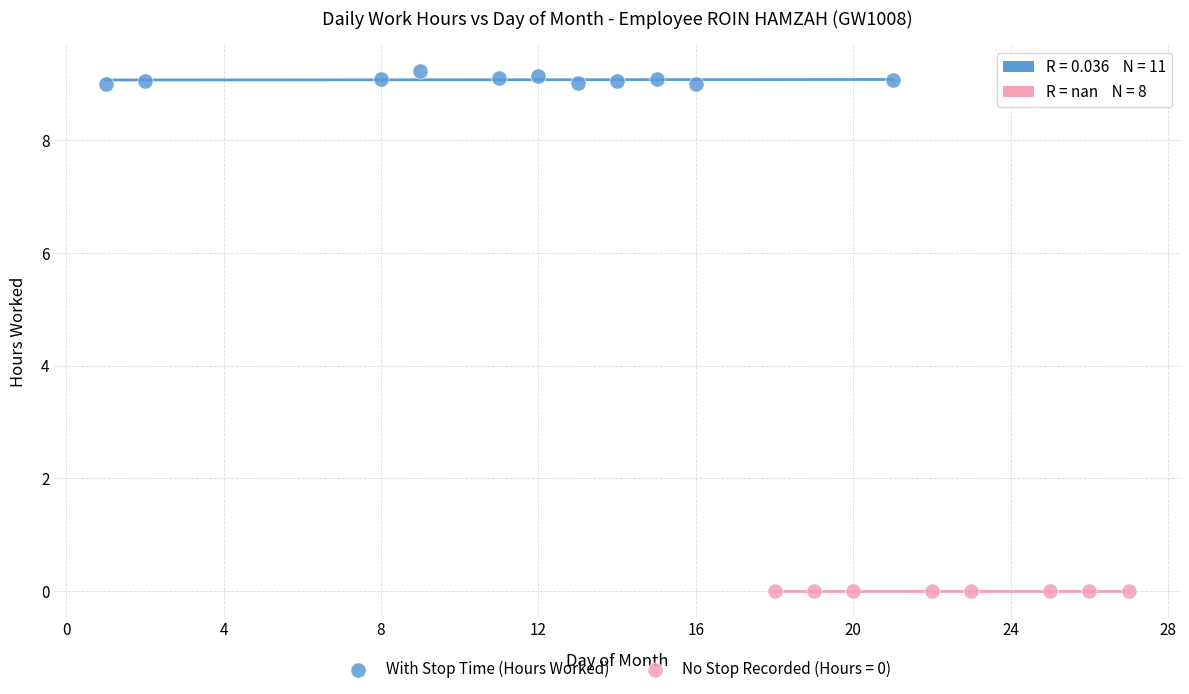

Which series contains the highest Y value?

With Stop Time (Hours Worked)